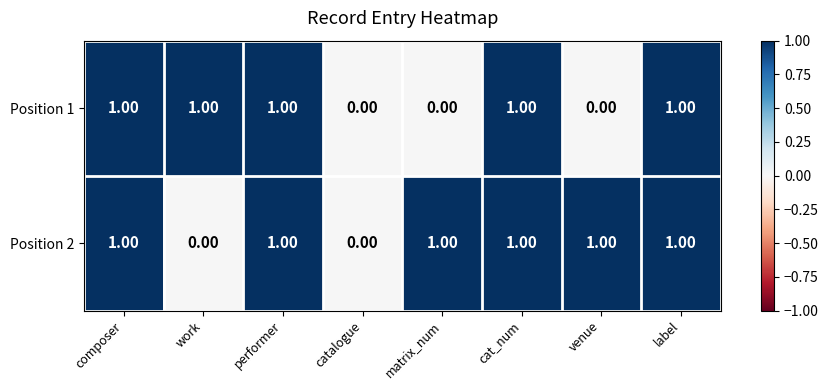

Which series changed the most between venue and label?

Position 1